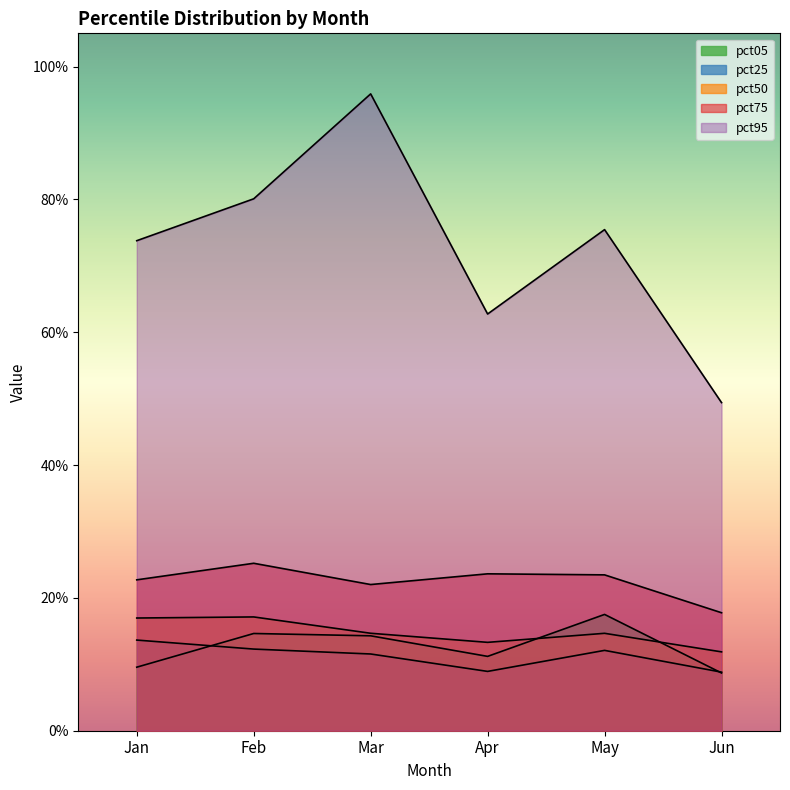

List the series in order of their peak value, highest first.

pct95, pct75, pct05, pct50, pct25